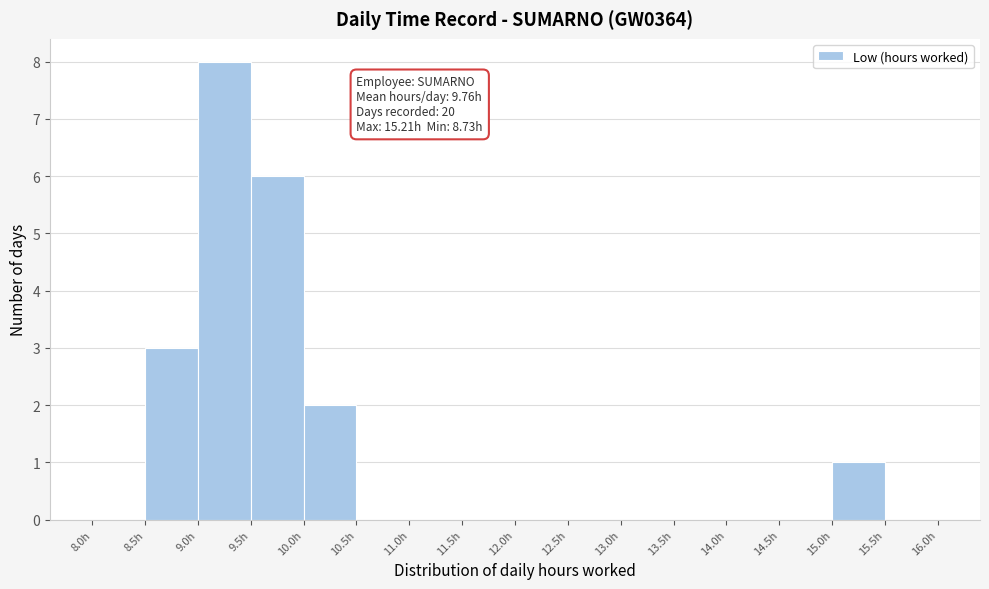

Over which range of the x-axis is the bar tallest?

9.0 to 9.5